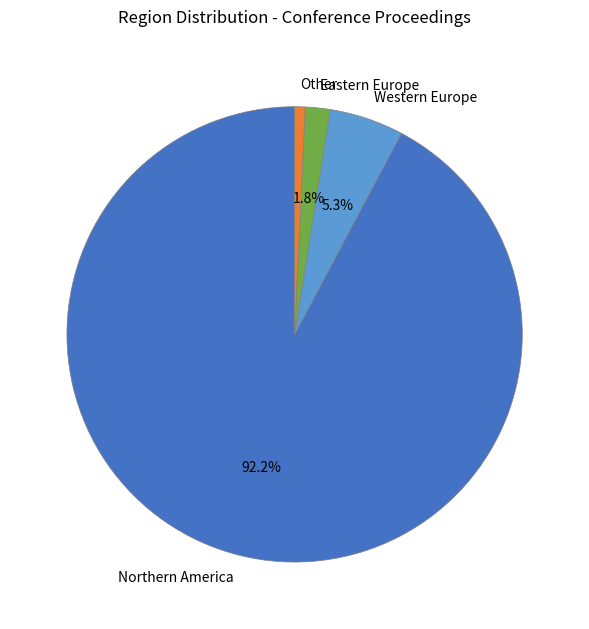

Which slice is the largest?

Northern America